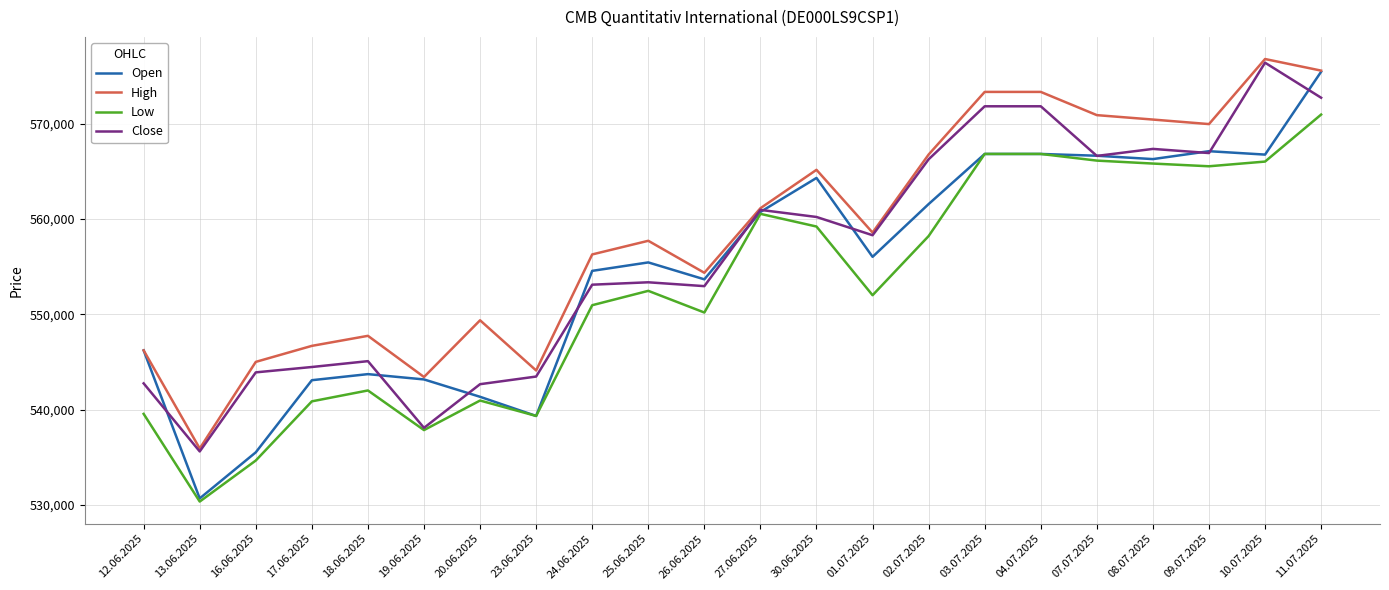

Which category has the lowest value in the High series?

13.06.2025